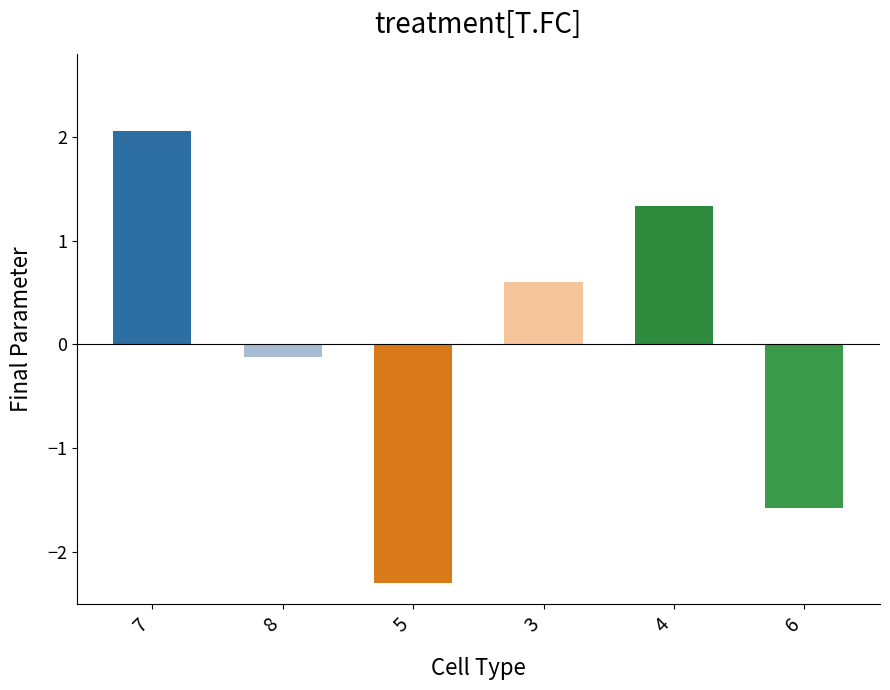

What is the label of the 3rd bar from the left?

5